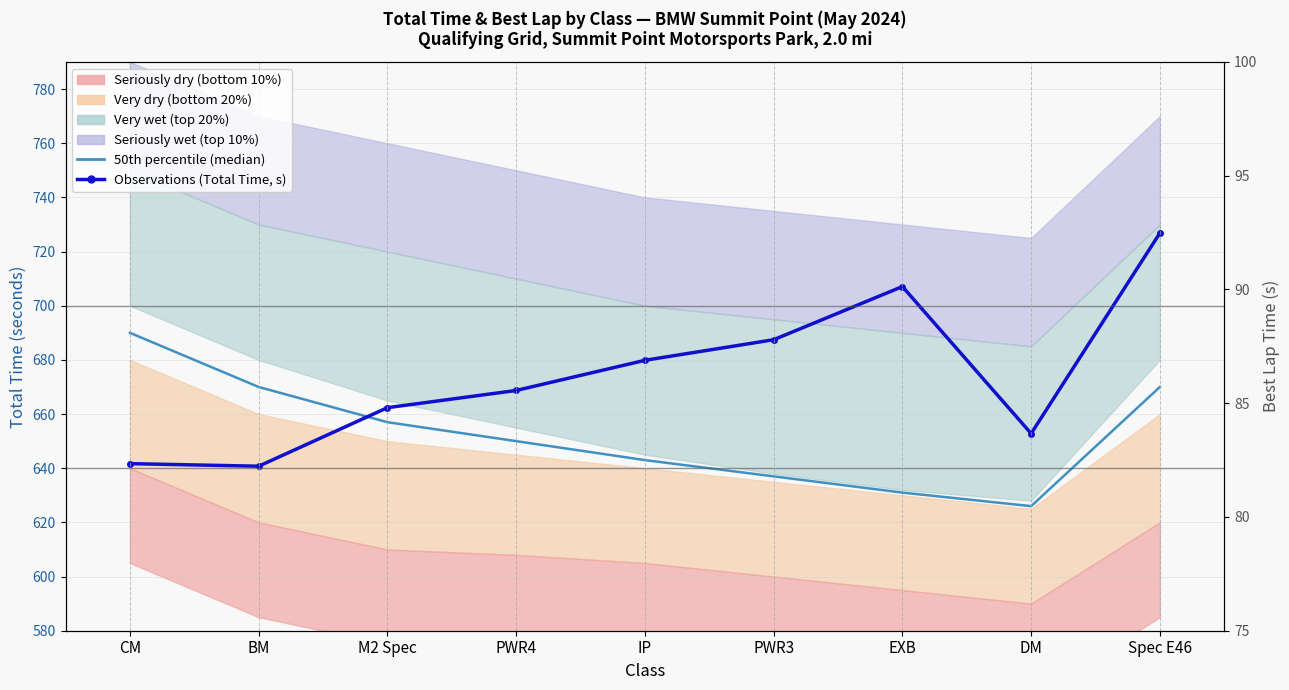

The Observations (Total Time, s) series shows 679.8 at IP. True or false?

True